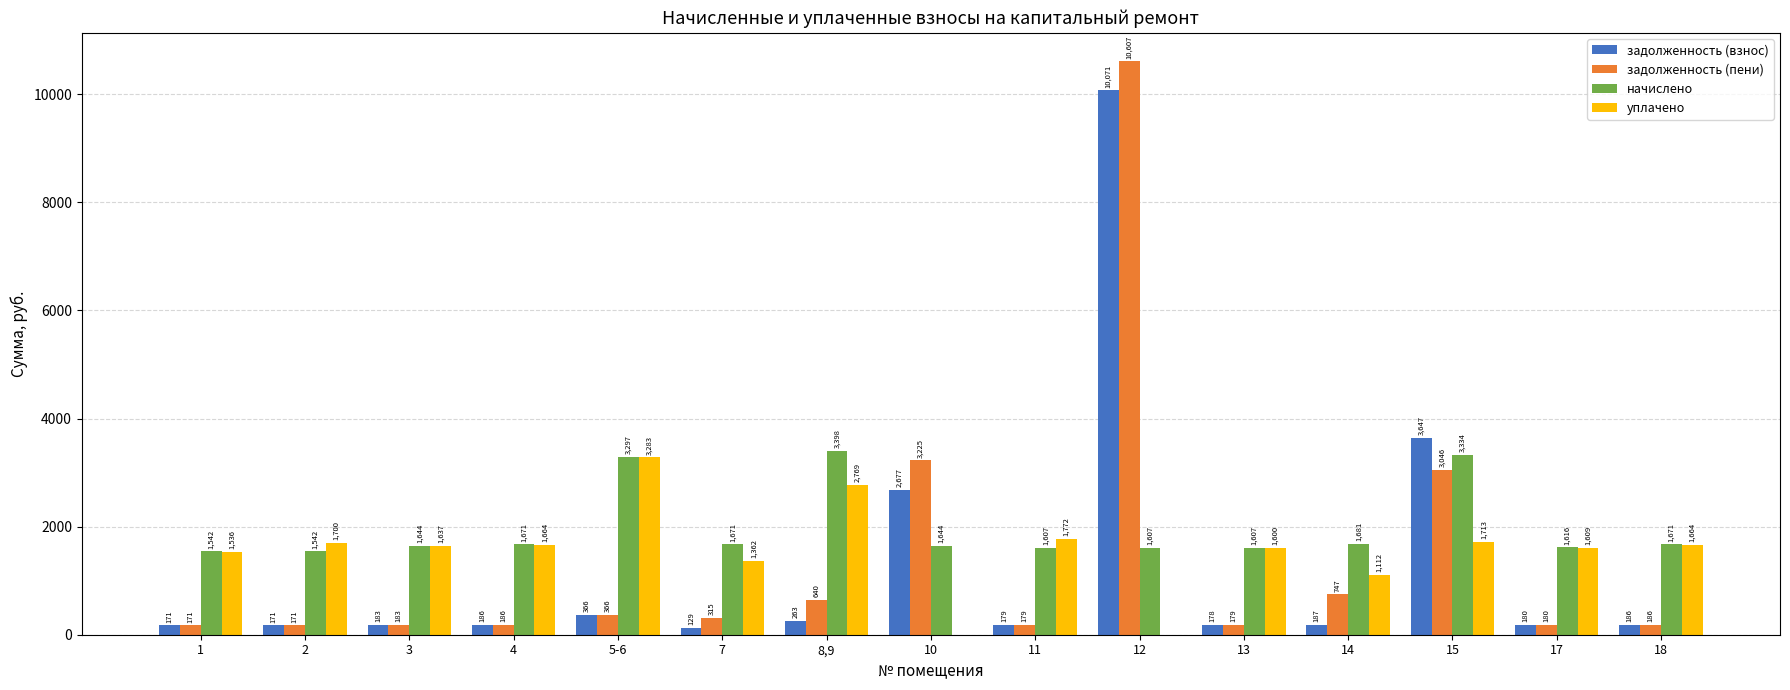

What is the sum of the задолженность (пени) values at 3 and 2?

354.0